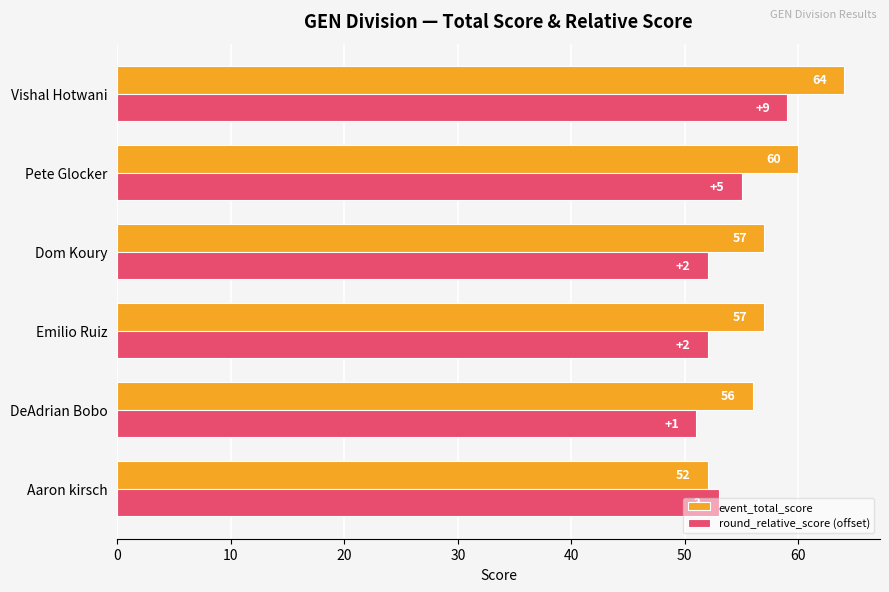

What is the difference between the highest and lowest values at Vishal Hotwani?

5